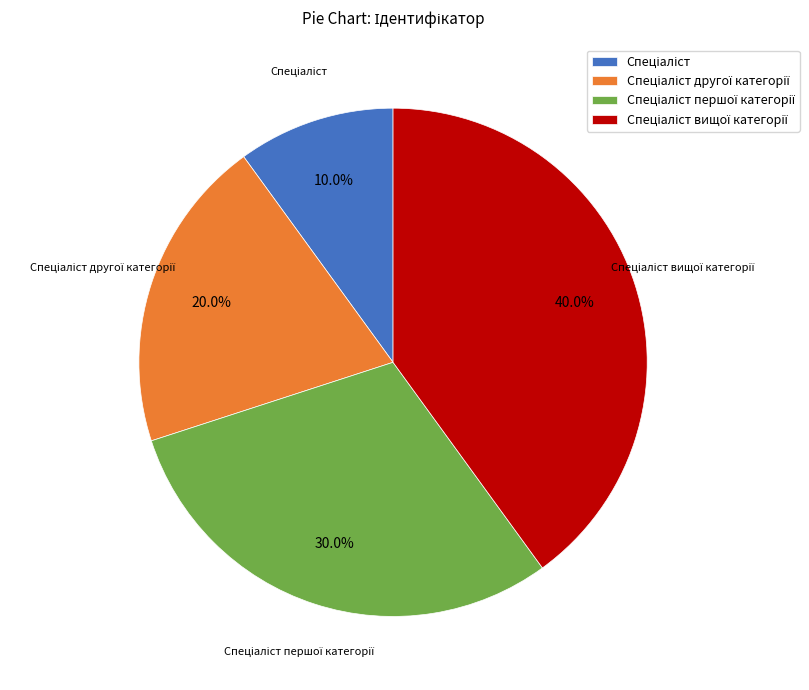

Does any single category account for the majority?

No